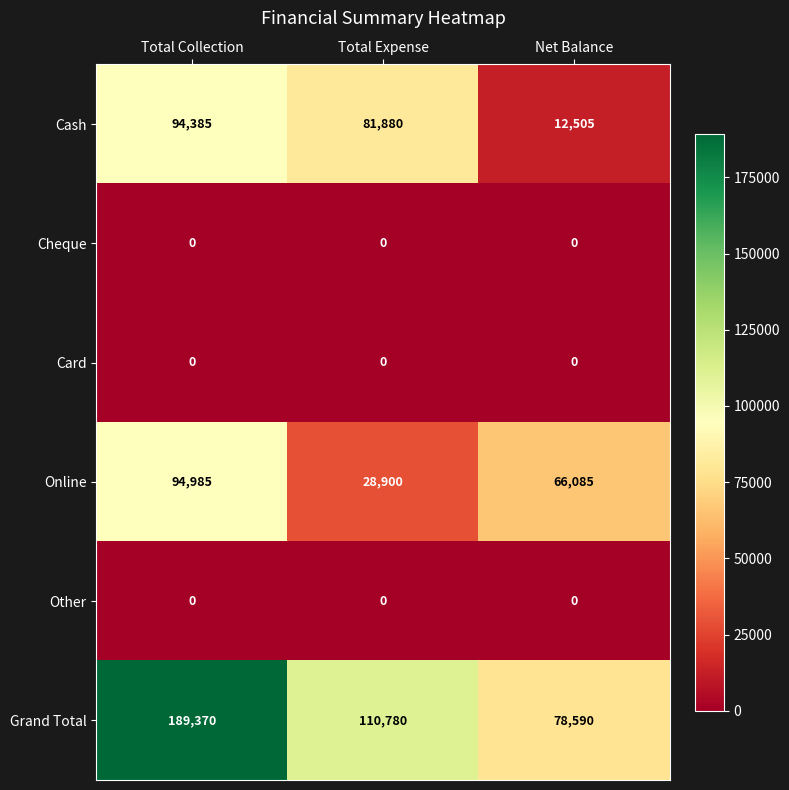

The value of Card at Total Collection is 0. True or false?

True